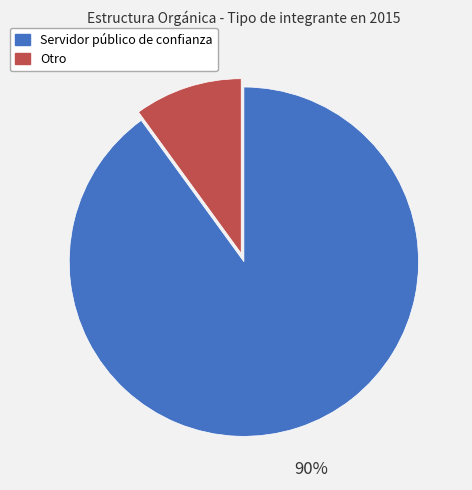

Which category has the biggest portion of the pie?

Servidor público de confianza